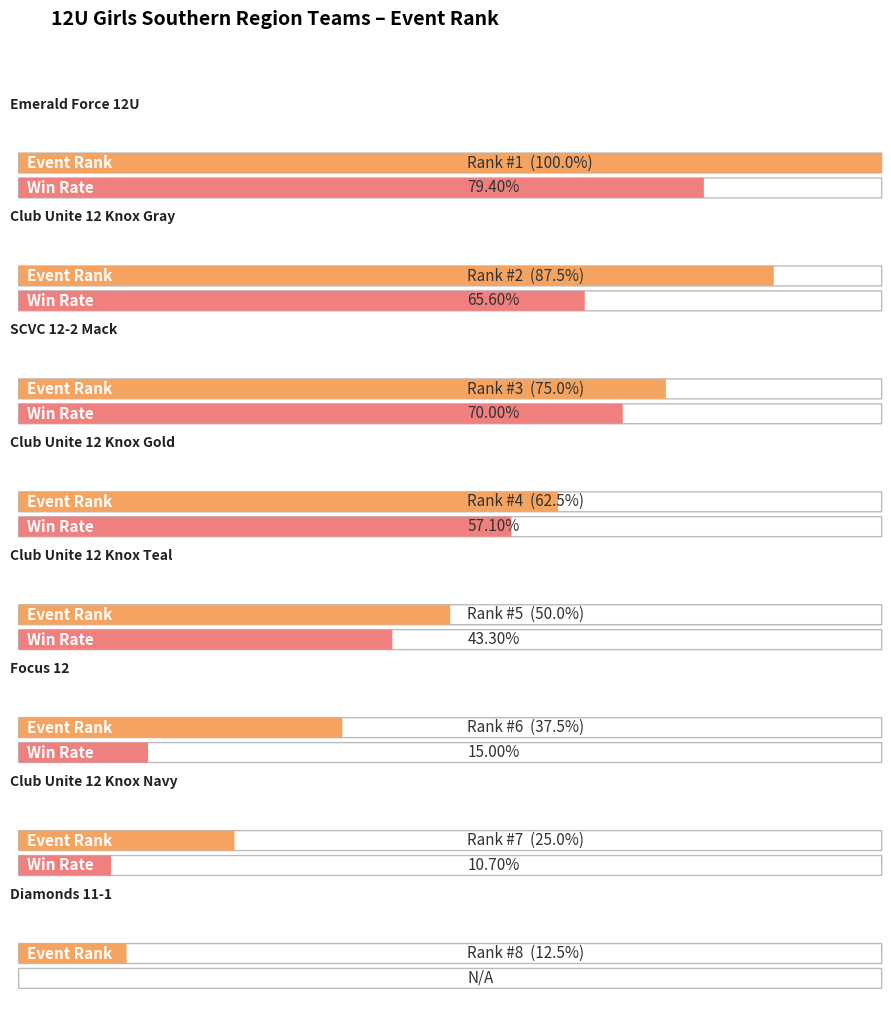

How many data points are less than 5?

4